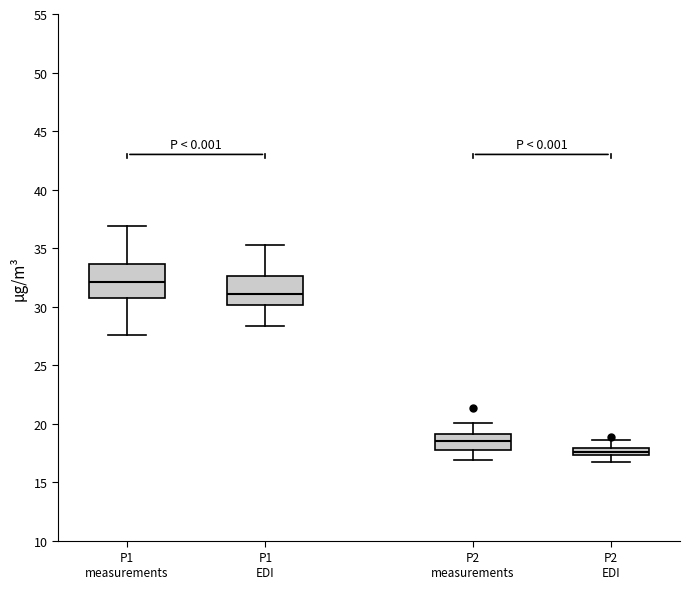

Where is the upper edge of the box for P1 EDI on the y-axis? The values are not printed on the chart, so give them approximately, as read against the axis.

32.5